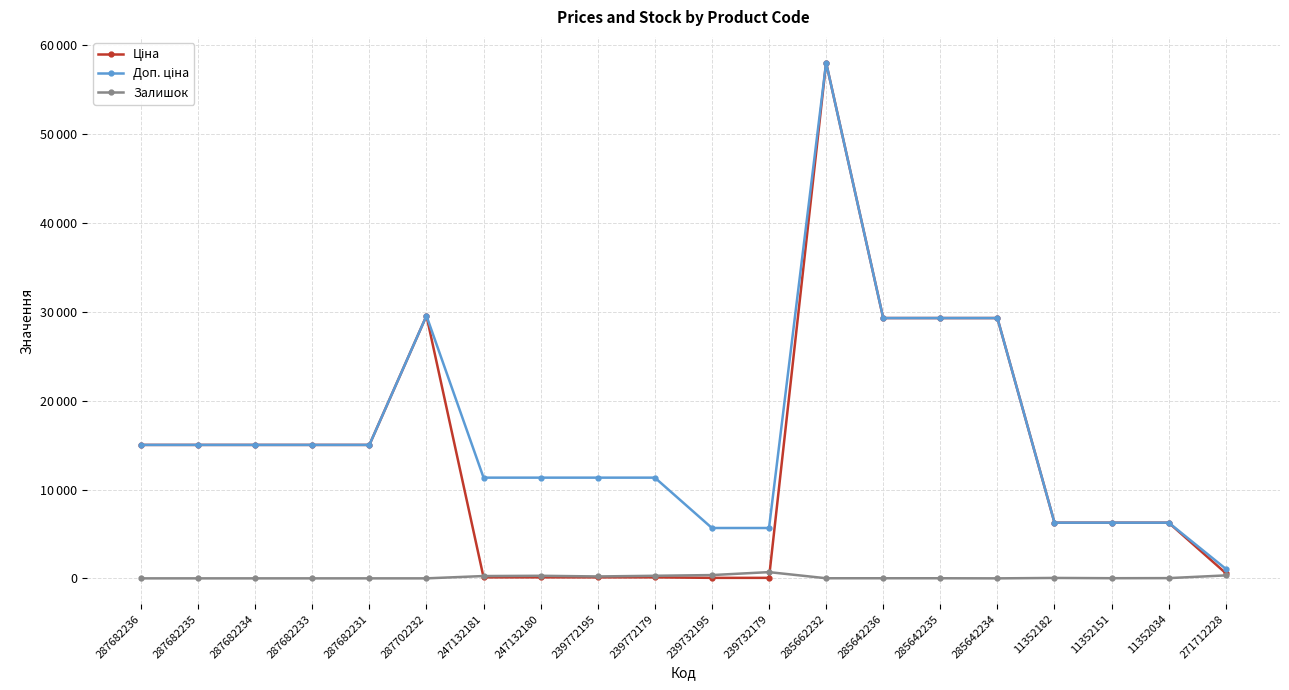

Which series changed the most between 287682234 and 285642236?

Ціна